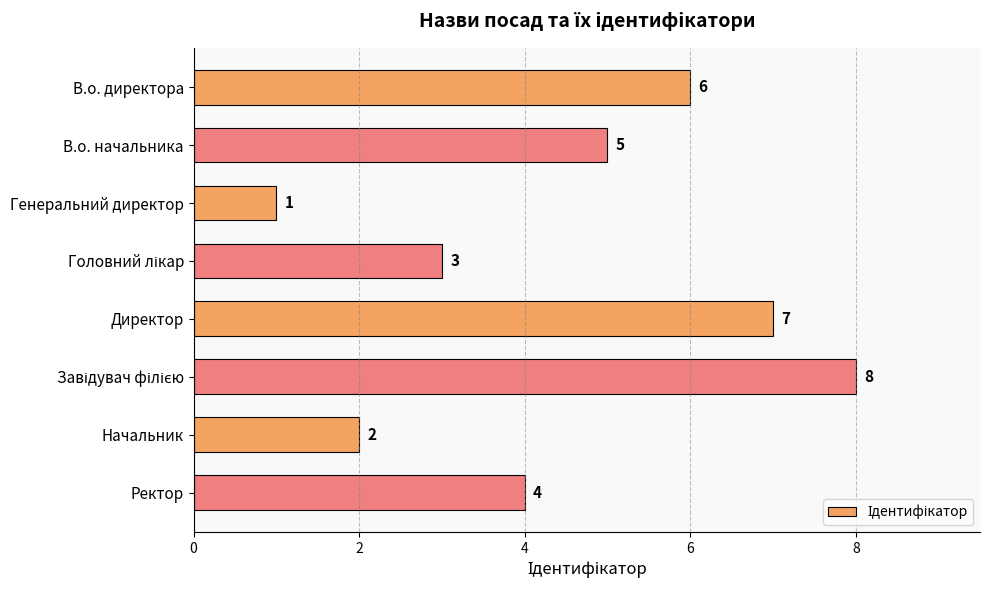

What is the maximum value shown in the chart?

8